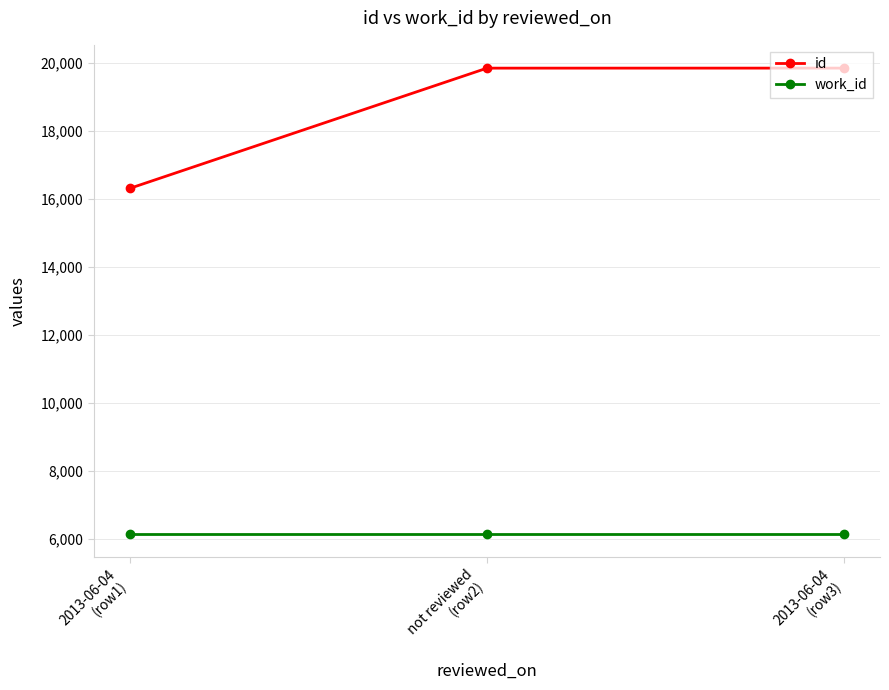

List the series in order of their overall mean, highest first.

id, work_id